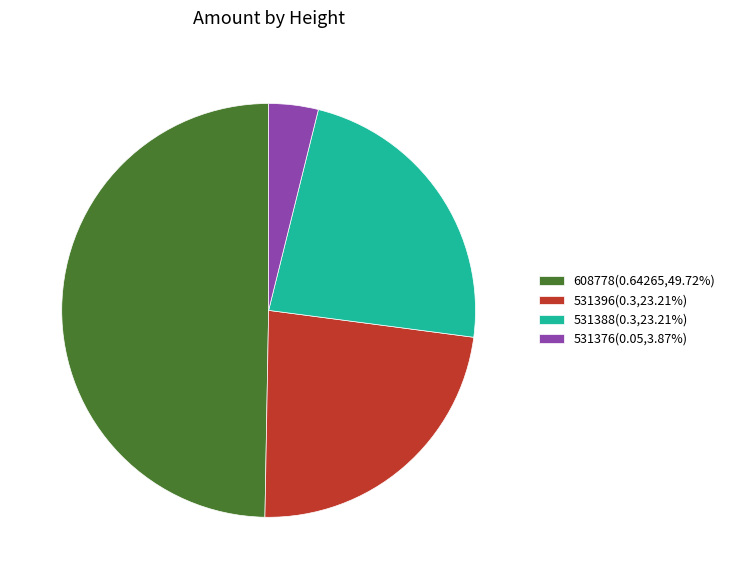

True or false: 531396 accounts for 12% of the total.

False